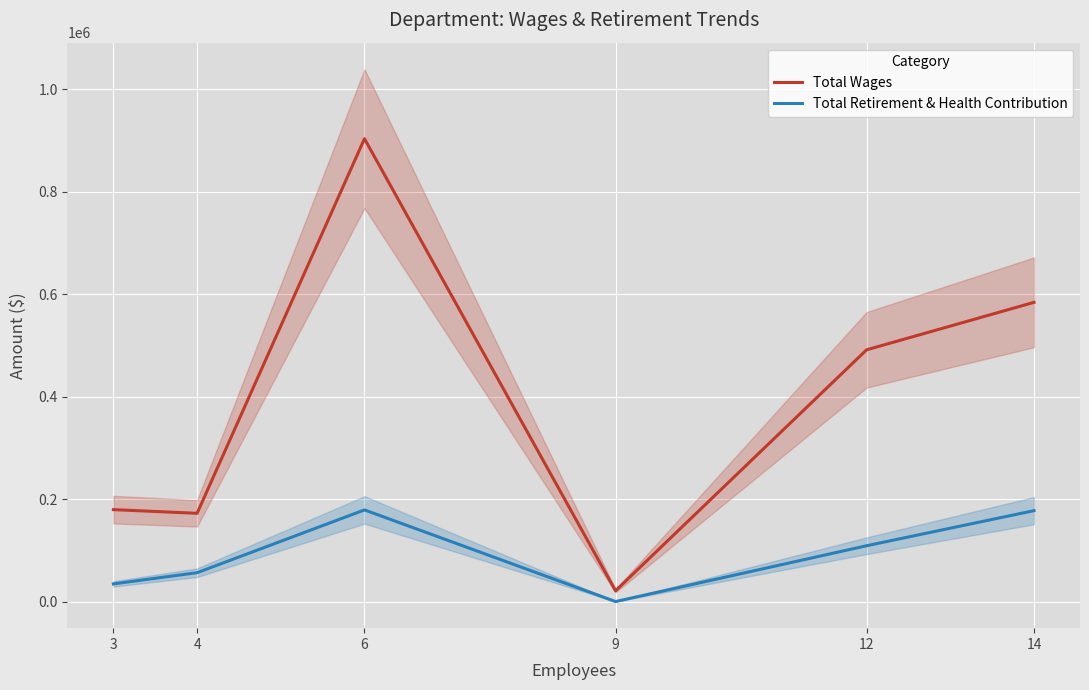

Between 4 and 3, which is larger?

3